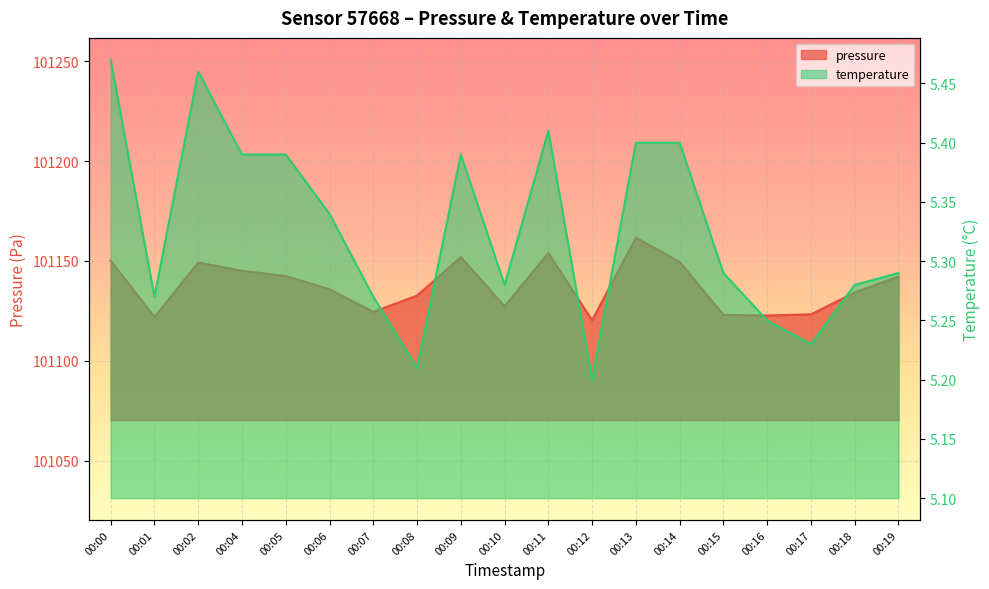

Reading right to left, transcribe all the data shown in this chart.

pressure: 101142.2	101134.2	101123.3	101122.7	101123.0	101149.5	101161.6	101120.3	101153.9	101127.3	101151.9	101132.6	101124.5	101135.8	101142.5	101145.1	101149.2	101121.9	101150.2
temperature: 5.3	5.3	5.2	5.2	5.3	5.4	5.4	5.2	5.4	5.3	5.4	5.2	5.3	5.3	5.4	5.4	5.5	5.3	5.5